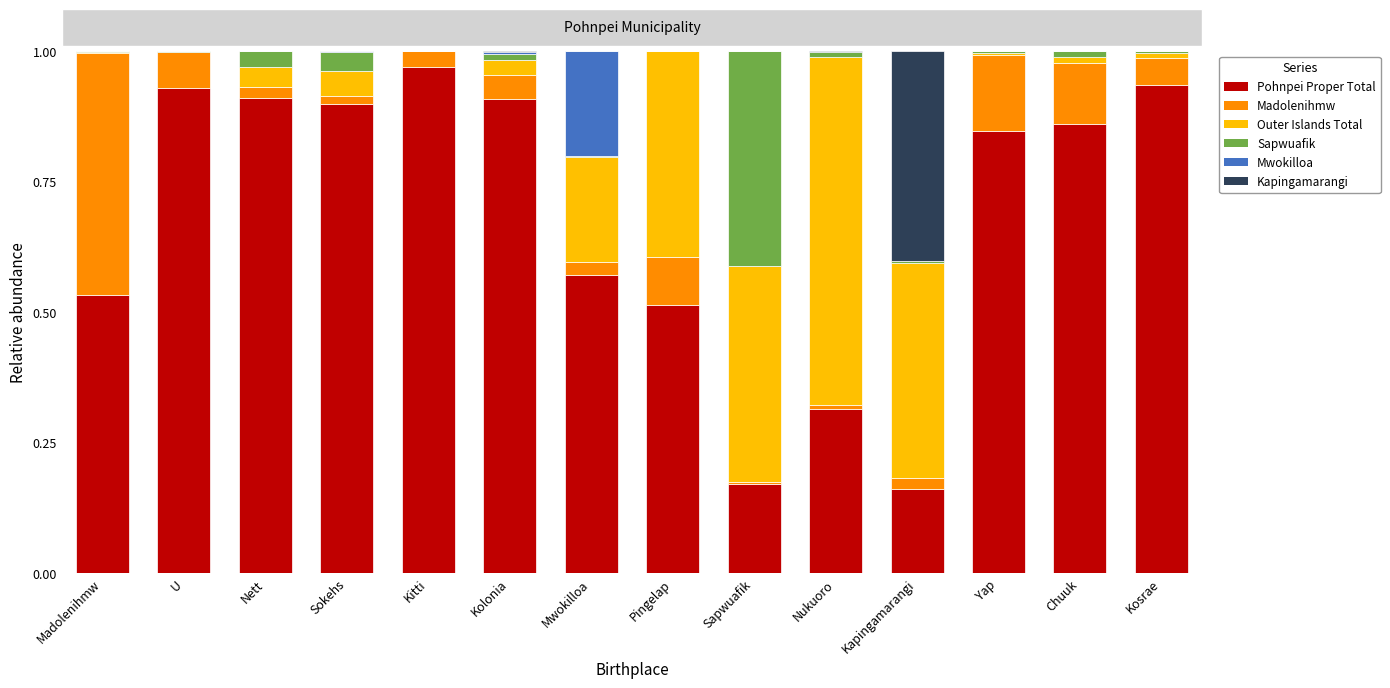

How many distinct data groups are displayed?

6